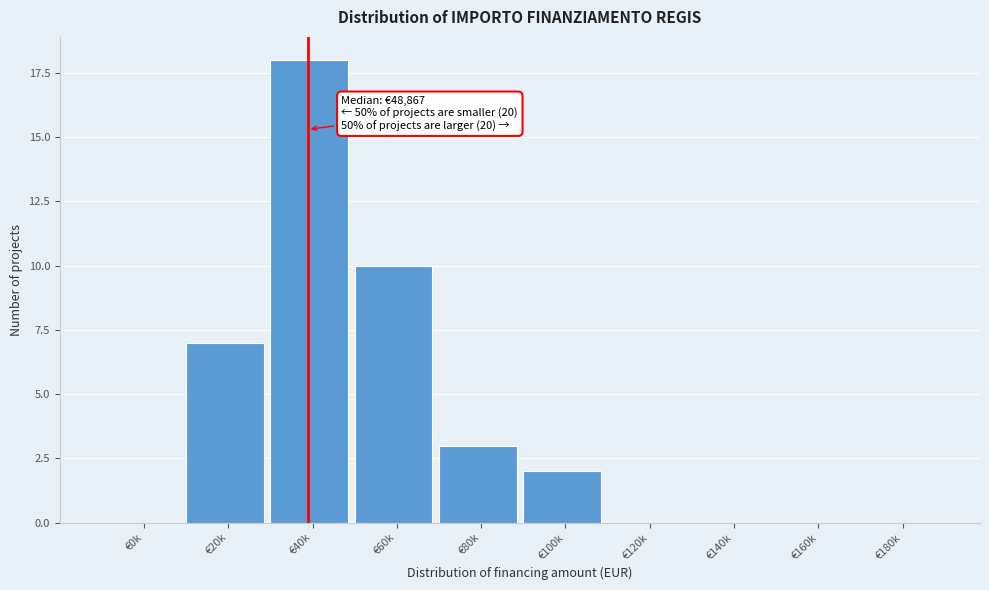

What is the maximum value shown in the chart?

18